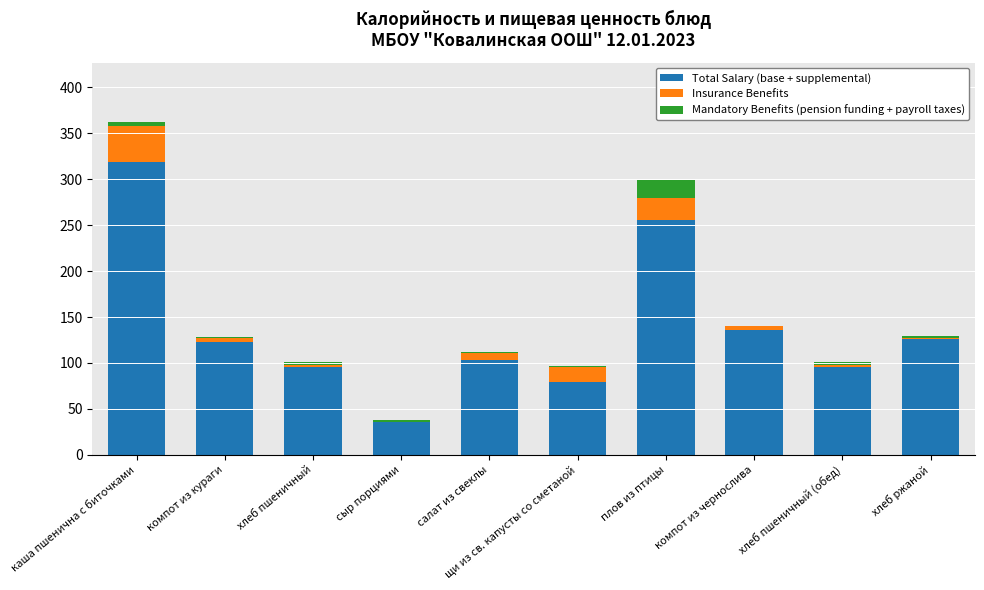

What is the maximum value for Total Salary (base + supplemental)?

319.0